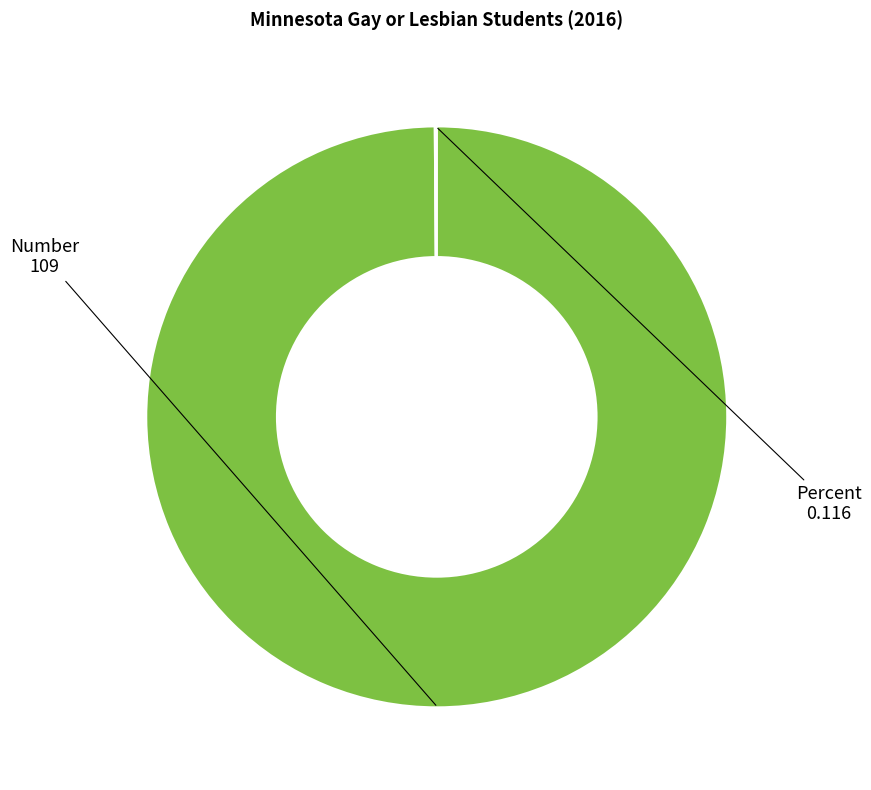

The Number slice represents 100% of the pie. True or false?

True